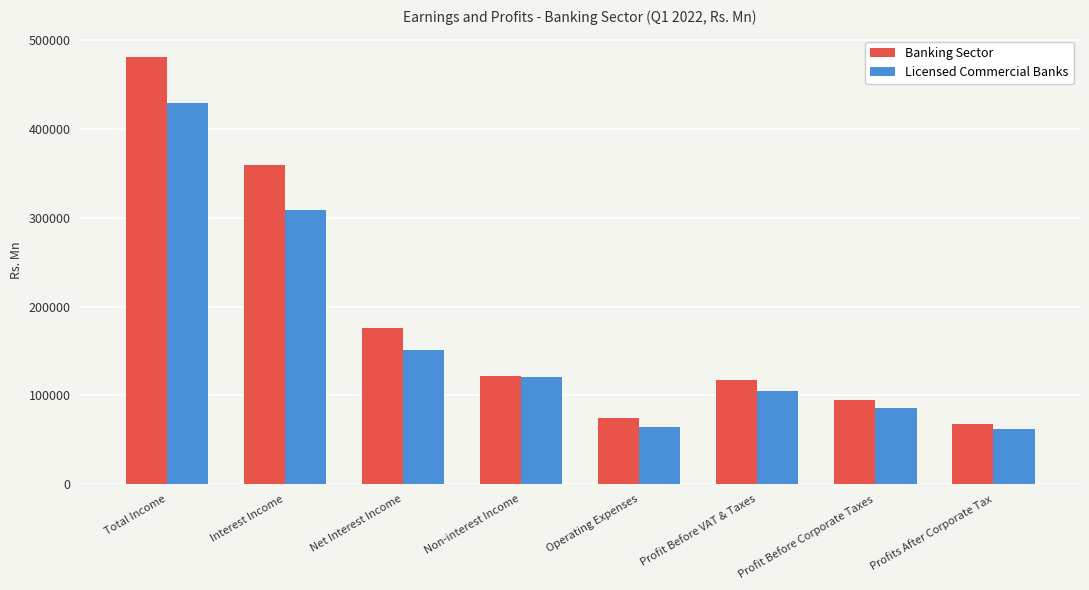

At which category is the sum across all series the highest?

Total Income